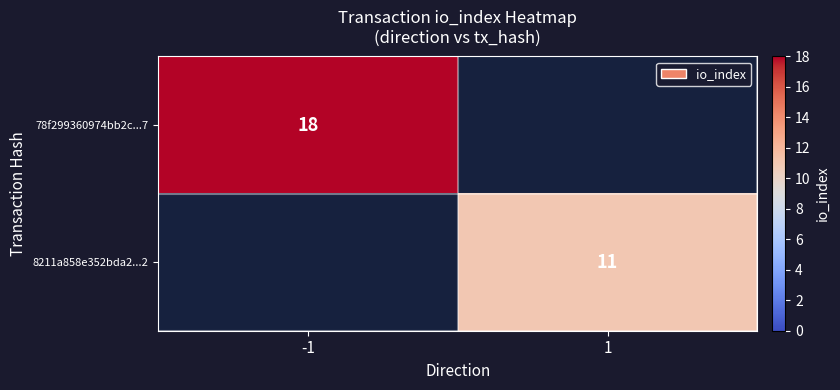

The 78f299360974bb2c...7 series shows 18 at -1. True or false?

True